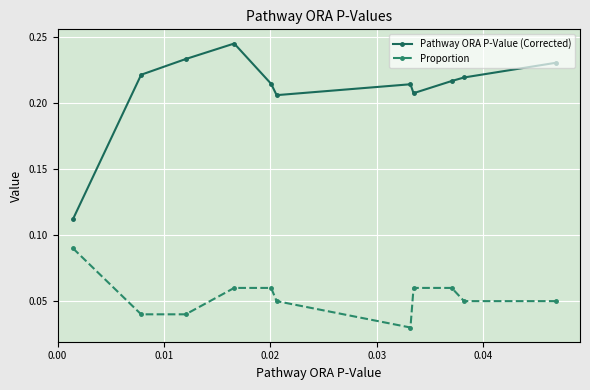

True or false: Pathway ORA P-Value (Corrected) and Proportion intersect in this chart.

False